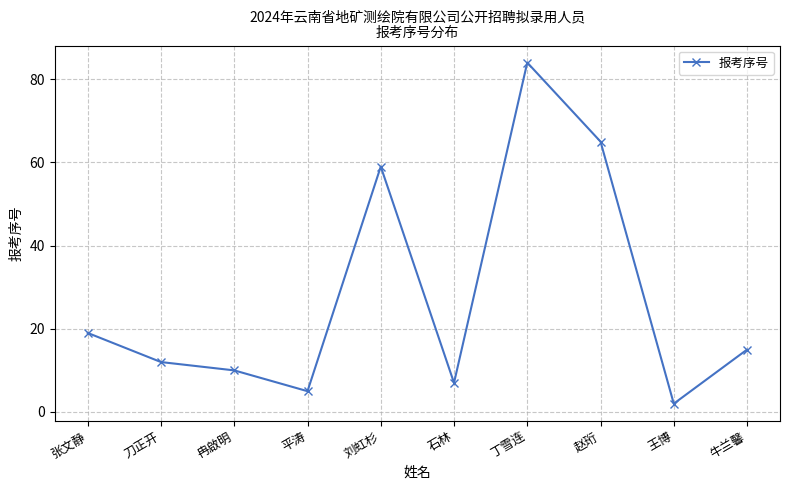

At which label is the value closest to 43?

刘虹杉